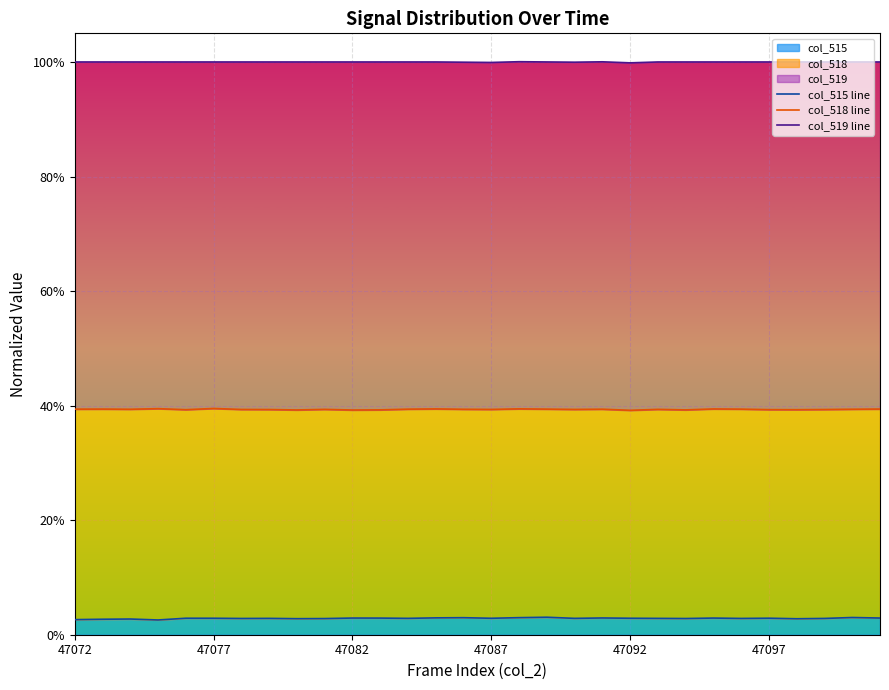

True or false: col_518 line has more than 0 interior local peaks.

True